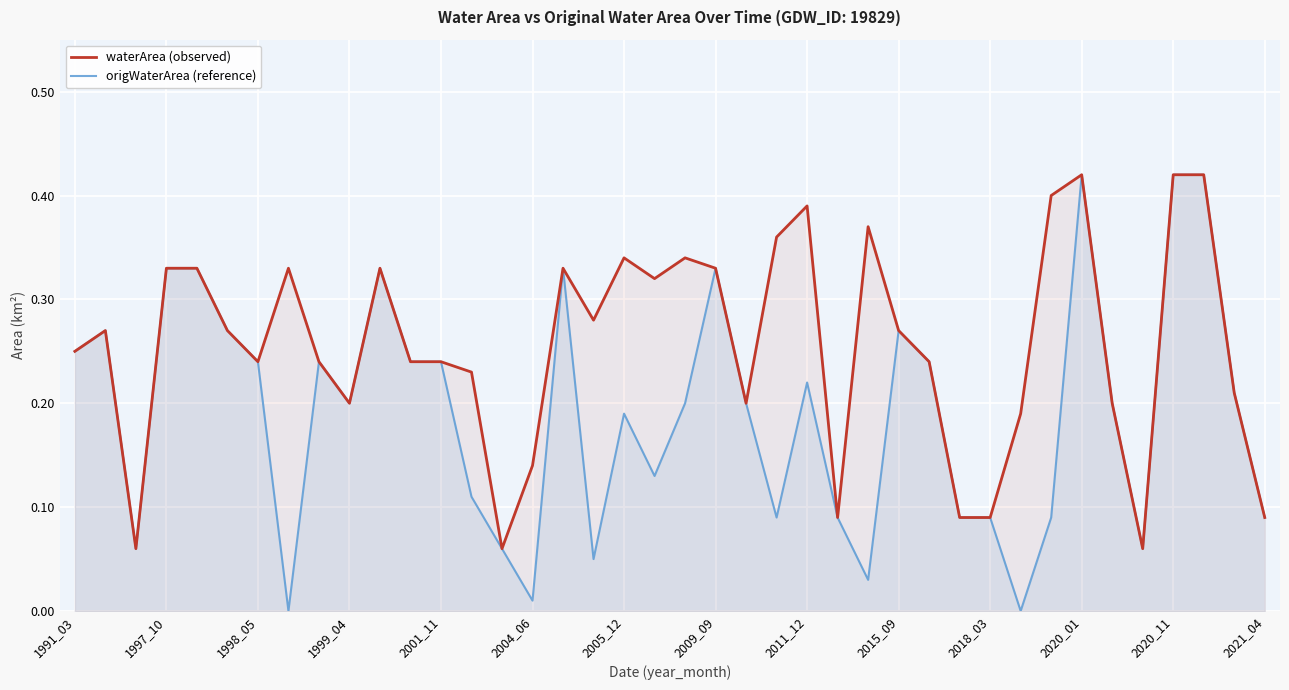

True or false: origWaterArea (reference) and waterArea (observed) intersect in this chart.

False